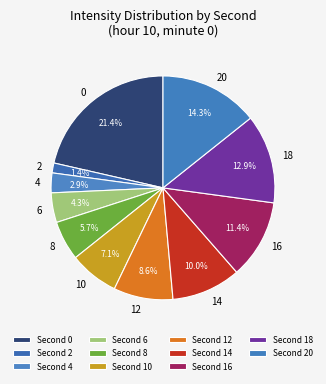

To the nearest percent, what is the average slice percentage?

9%